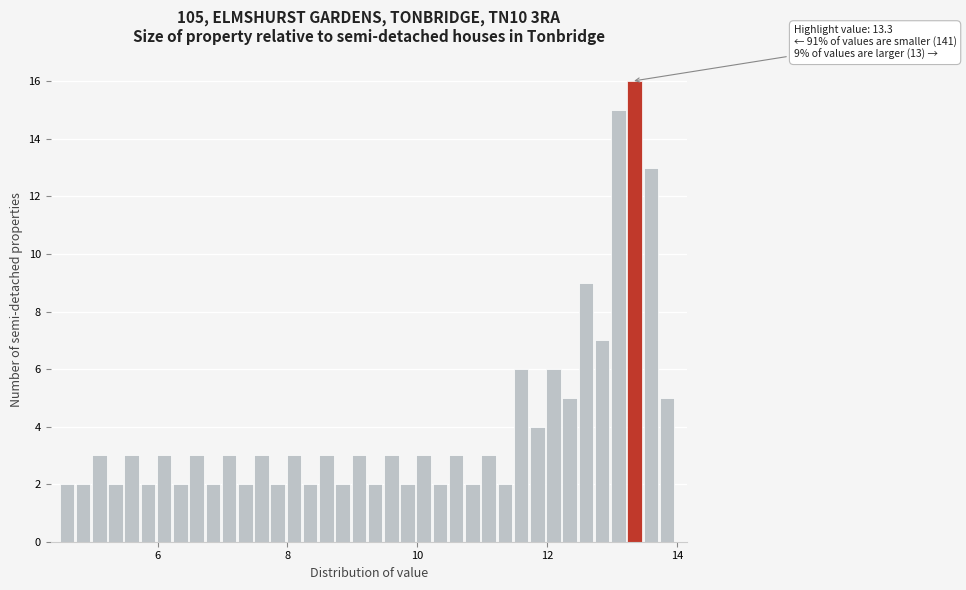

Around what value on the x-axis is the tallest bar? Give the approximate position of its centre, as read against the axis.

13.4